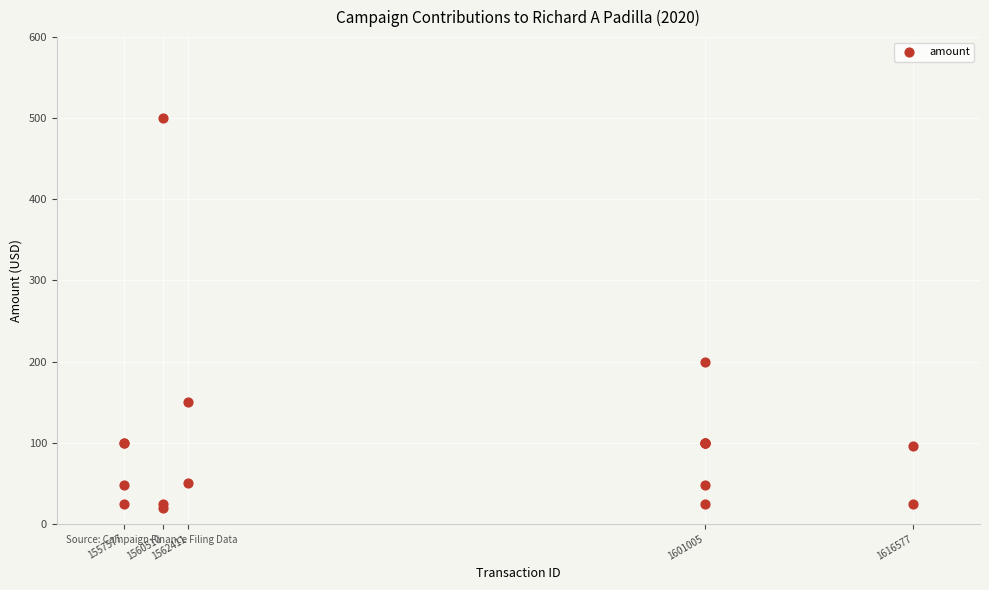

What Y value in the scatter plot is closest to 260?

200.0